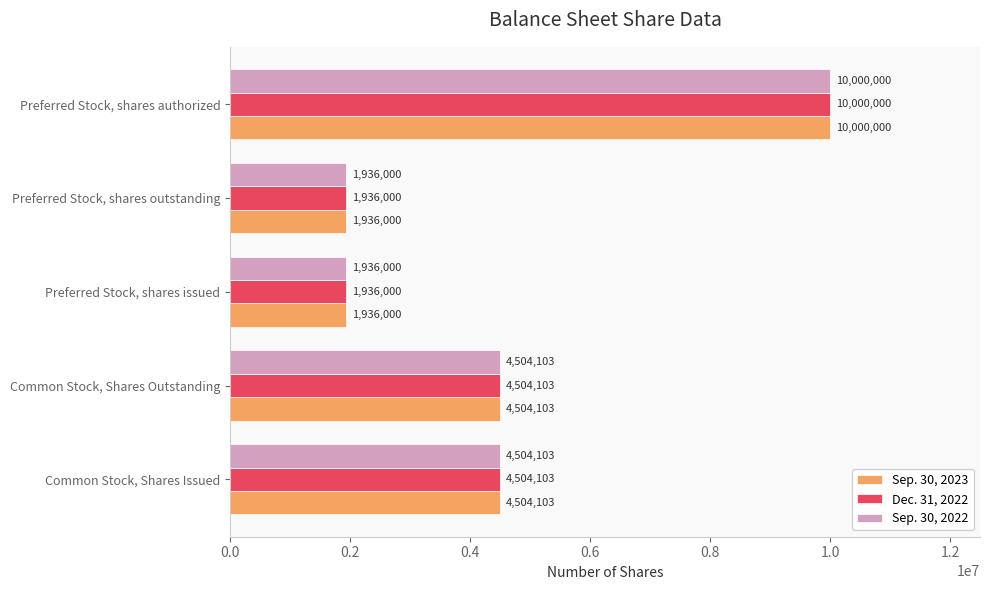

What is the difference between the maximum and minimum values in the Dec. 31, 2022 series?

8064000